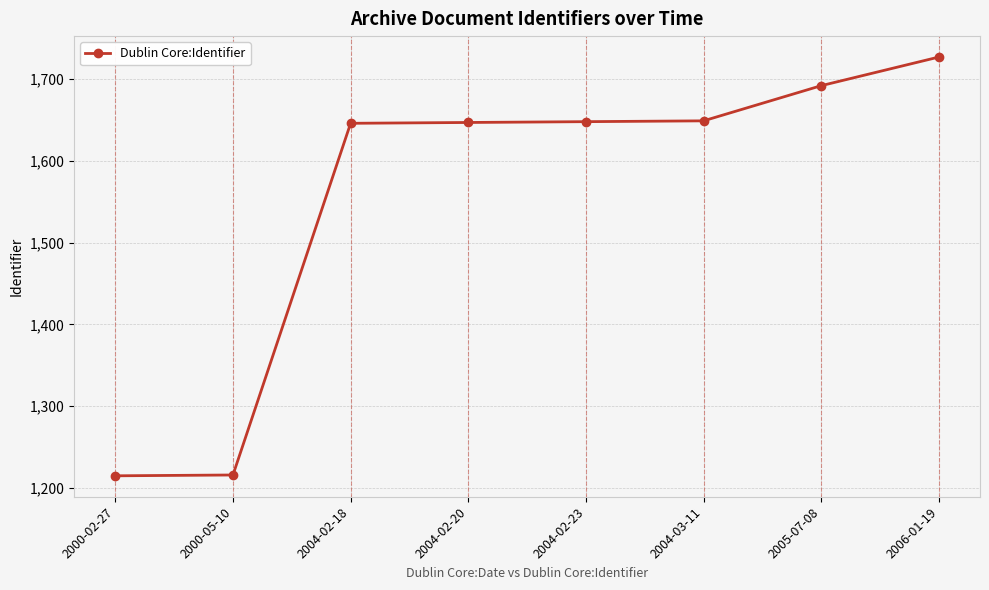

Is it true that the value at 2004-02-23 is 2382?

False